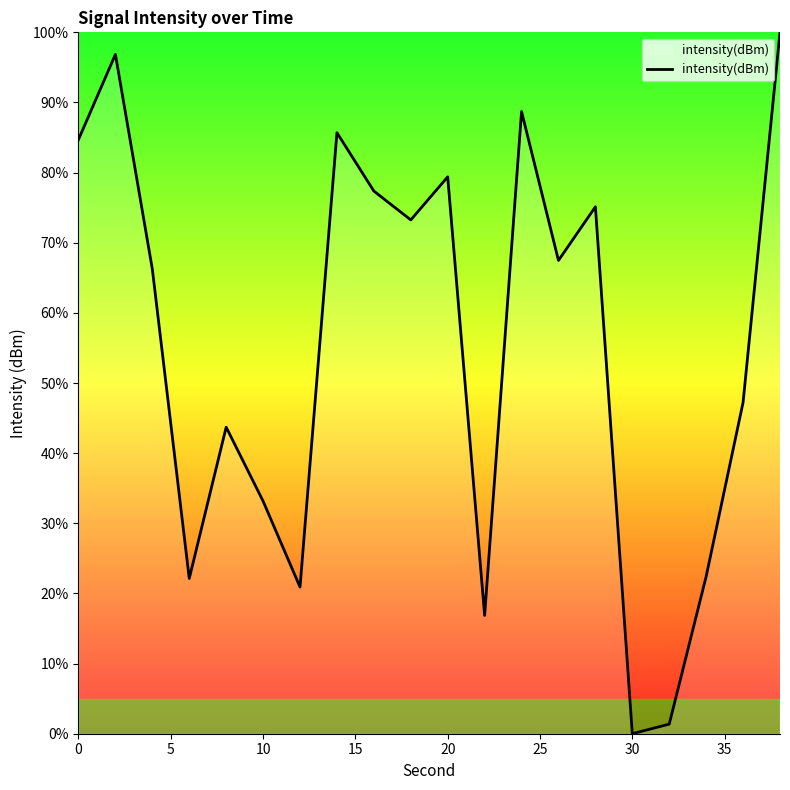

What is the greatest value displayed?

100.0